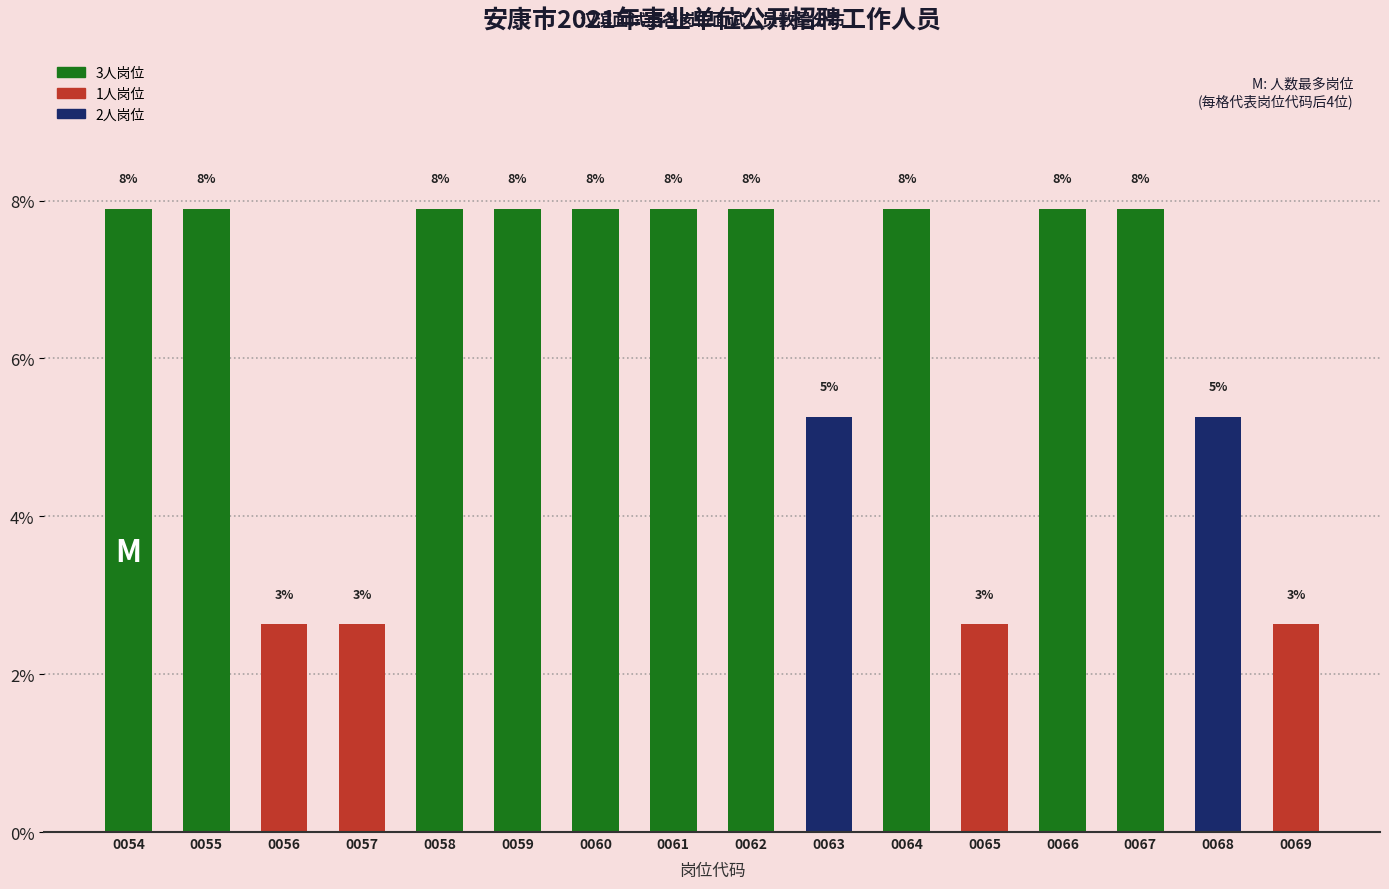

How many bars are there in total?

16